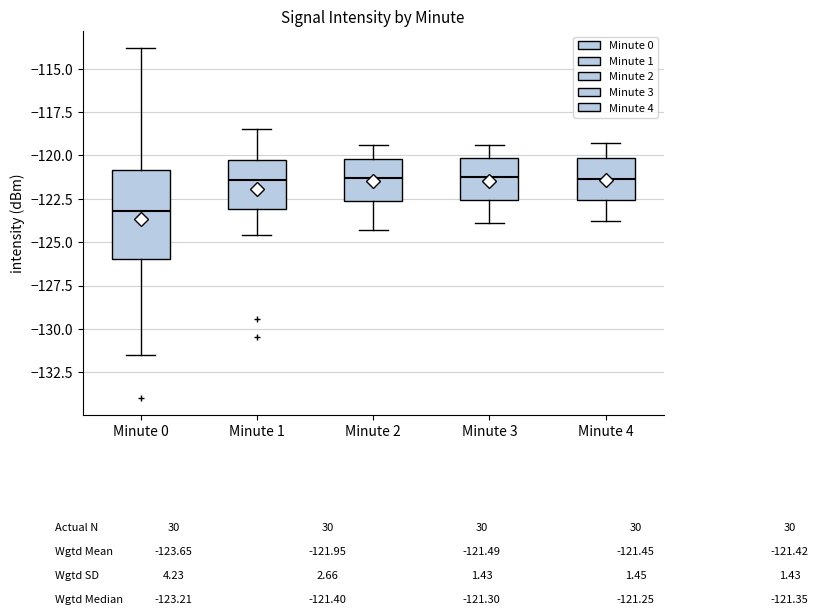

Reading left to right, transcribe this box plot: for each box, give where its median line is, the range the box spans, and where its two whiskers end, as read against the y-axis. The values are not printed on the chart, so give them approximately, as read against the axis.

Minute 0: median -123.0, box -126.0 to -121.0, whiskers -131.5 to -114.0
Minute 1: median -121.5, box -123.0 to -120.0, whiskers -124.5 to -118.5
Minute 2: median -121.5, box -122.5 to -120.0, whiskers -124.5 to -119.5
Minute 3: median -121.0, box -122.5 to -120.0, whiskers -124.0 to -119.5
Minute 4: median -121.5, box -122.5 to -120.0, whiskers -124.0 to -119.5